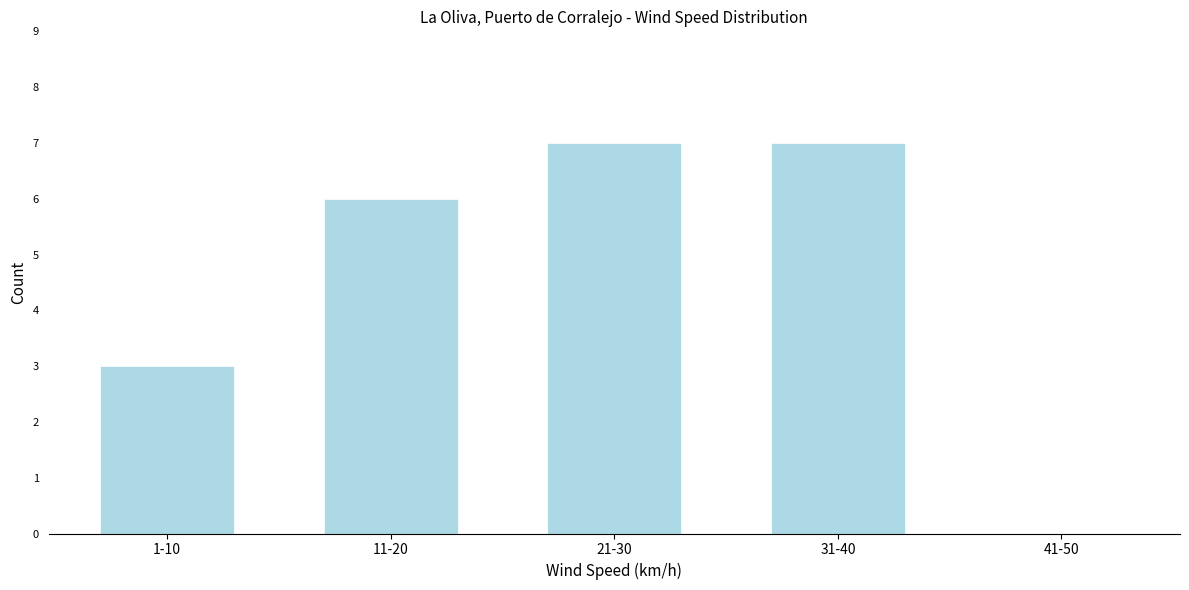

Reading left to right, list all the values displayed in this chart.

1-10=3	11-20=6	21-30=7	31-40=7	41-50=0